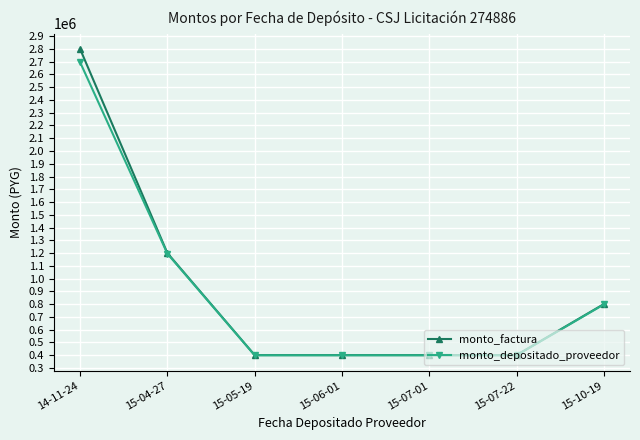

What is the label of the 2nd point from the left?

15-04-27